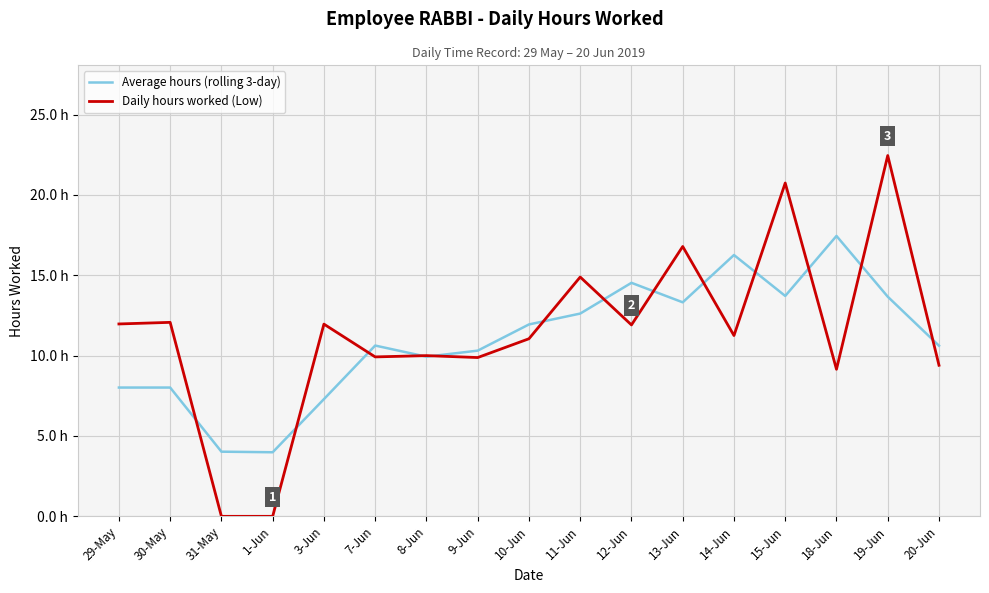

Which category has the highest value in the Average hours (rolling 3-day) series?

18-Jun